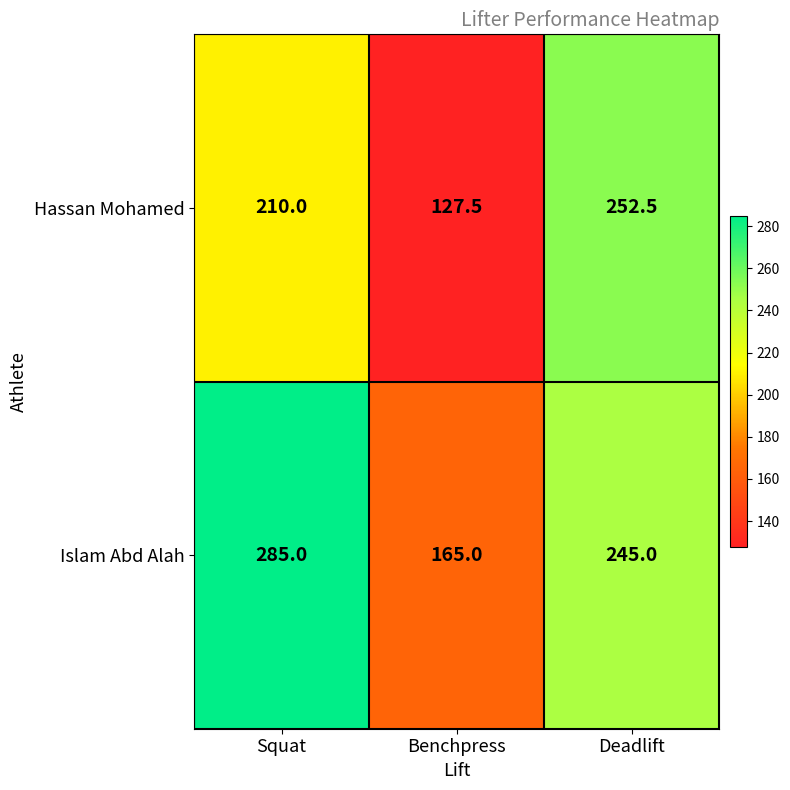

True or false: Islam Abd Alah has a value of 285.0 at Squat.

True